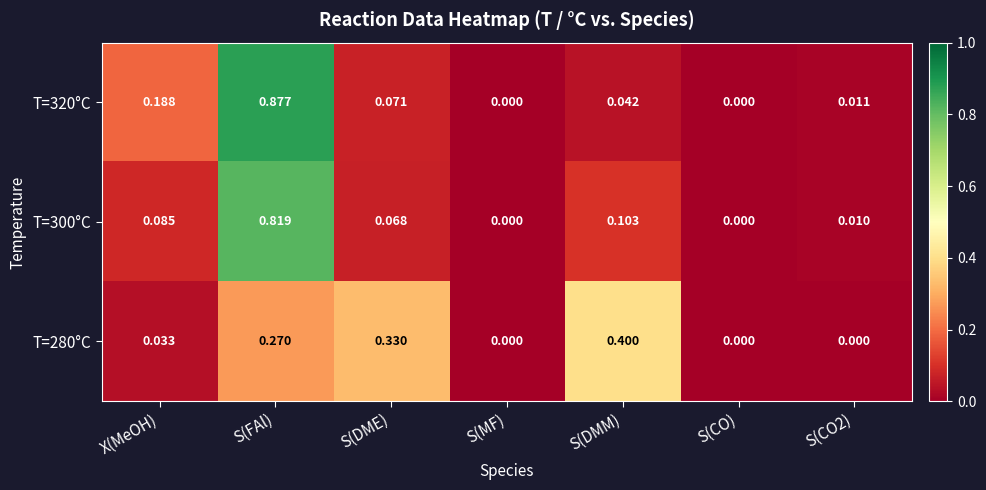

Is the value of T=300°C at S(CO) greater than the value of T=320°C at S(DME)?

No